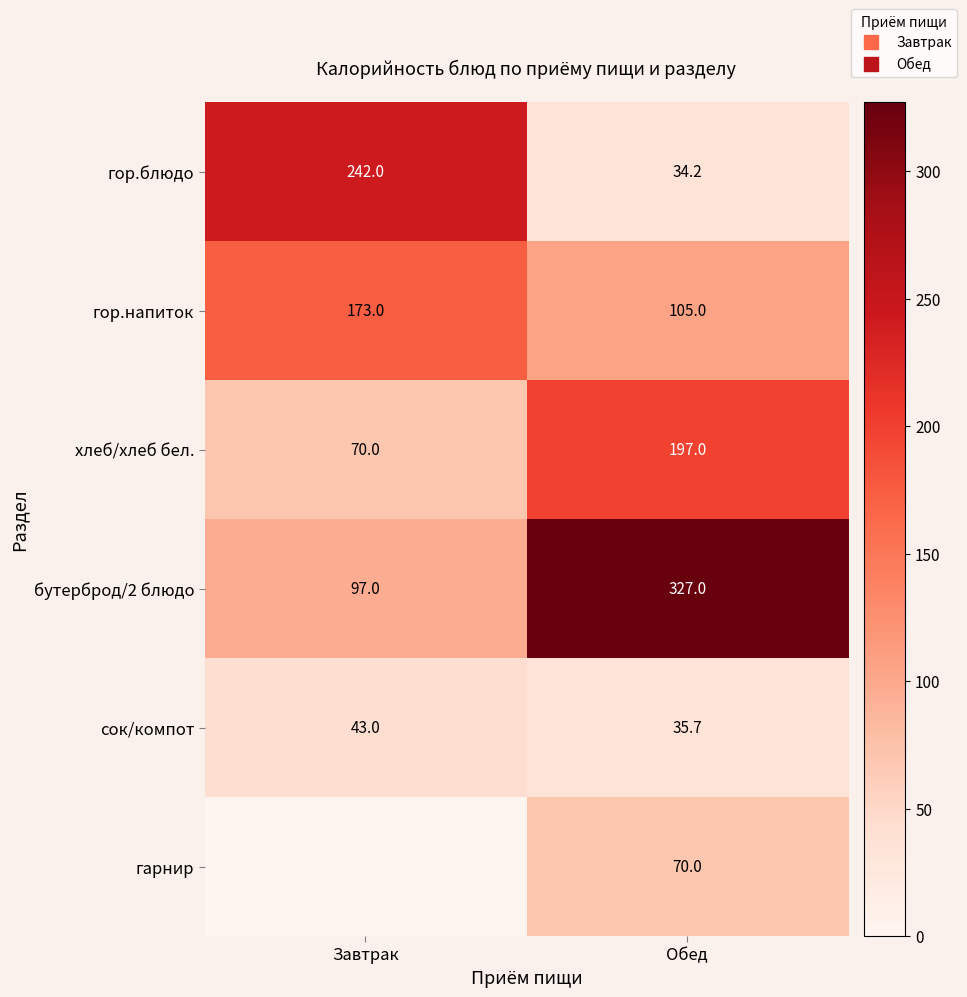

Count the number of data series in this chart.

6